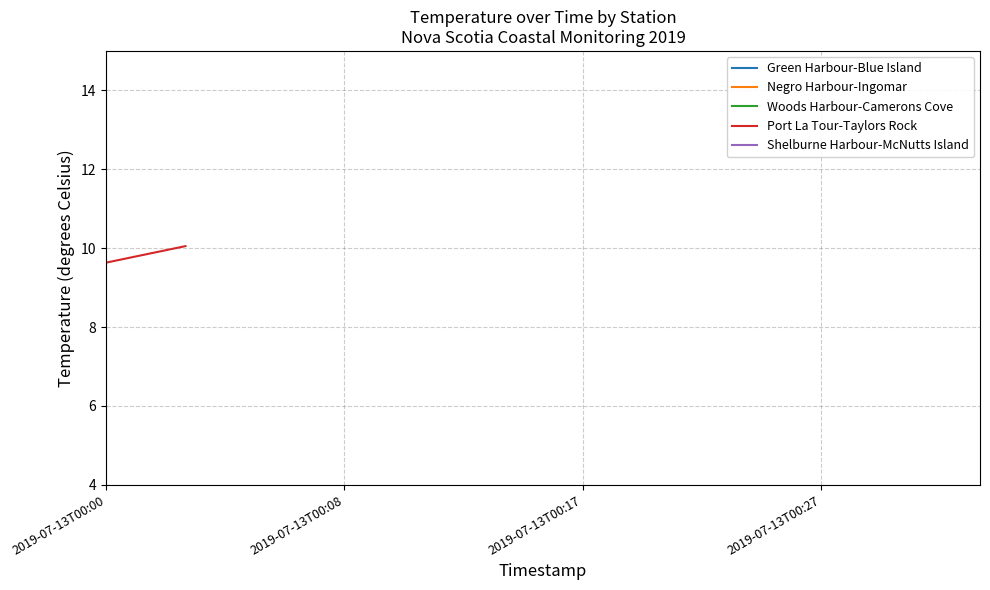

What is the difference between the maximum and minimum values in the Green Harbour-Blue Island series?

0.4